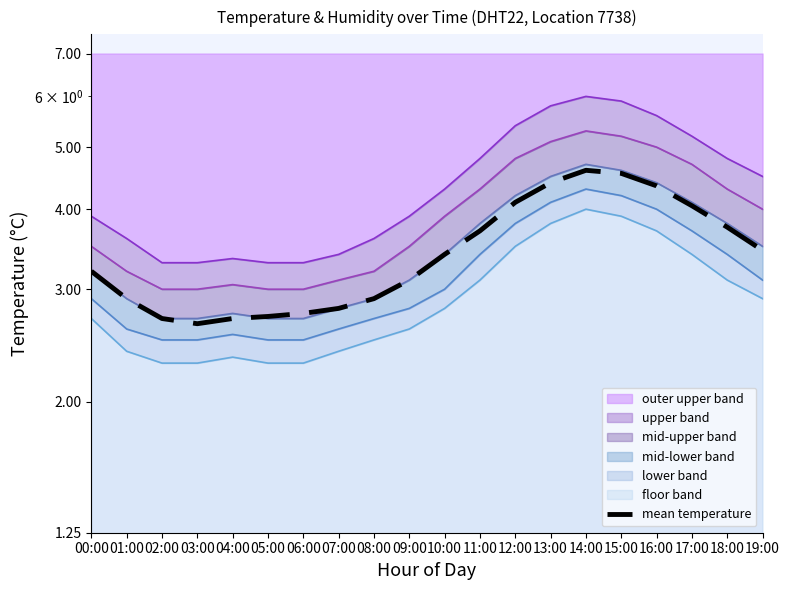

The value at 10:00 is 3.4. True or false?

True